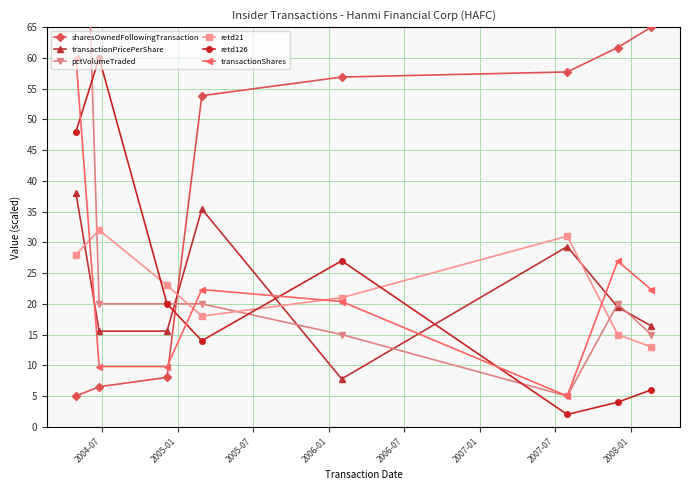

True or false: transactionShares and sharesOwnedFollowingTransaction intersect in this chart.

True